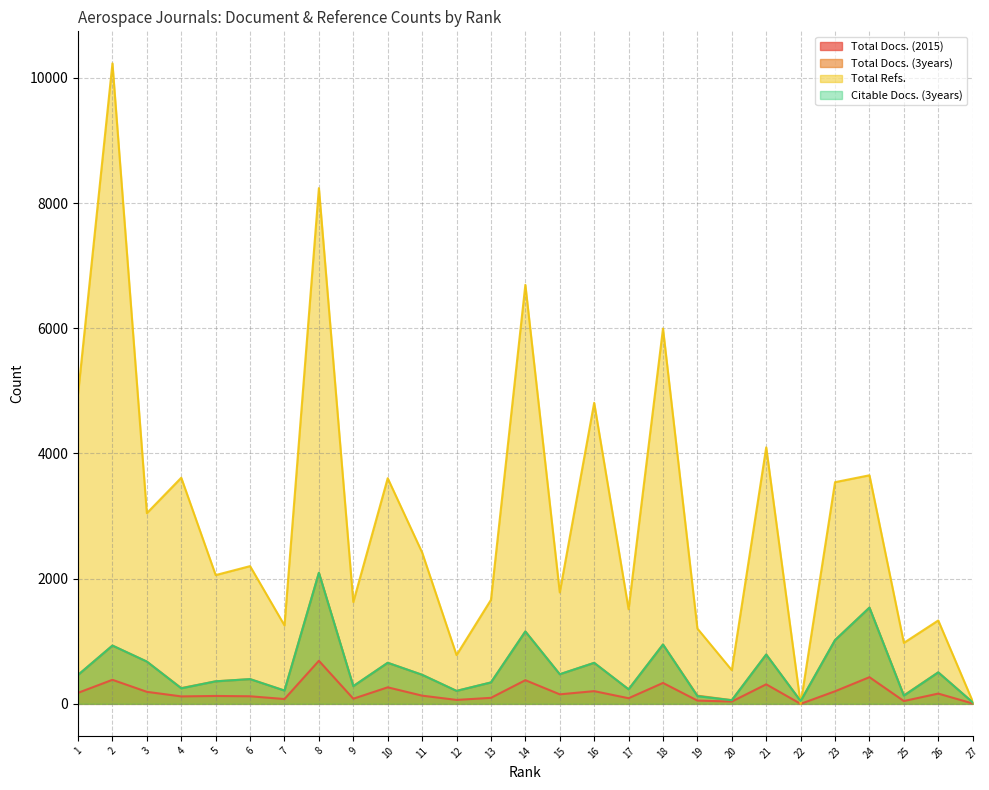

The Total Refs. series shows 353 at 25. True or false?

False